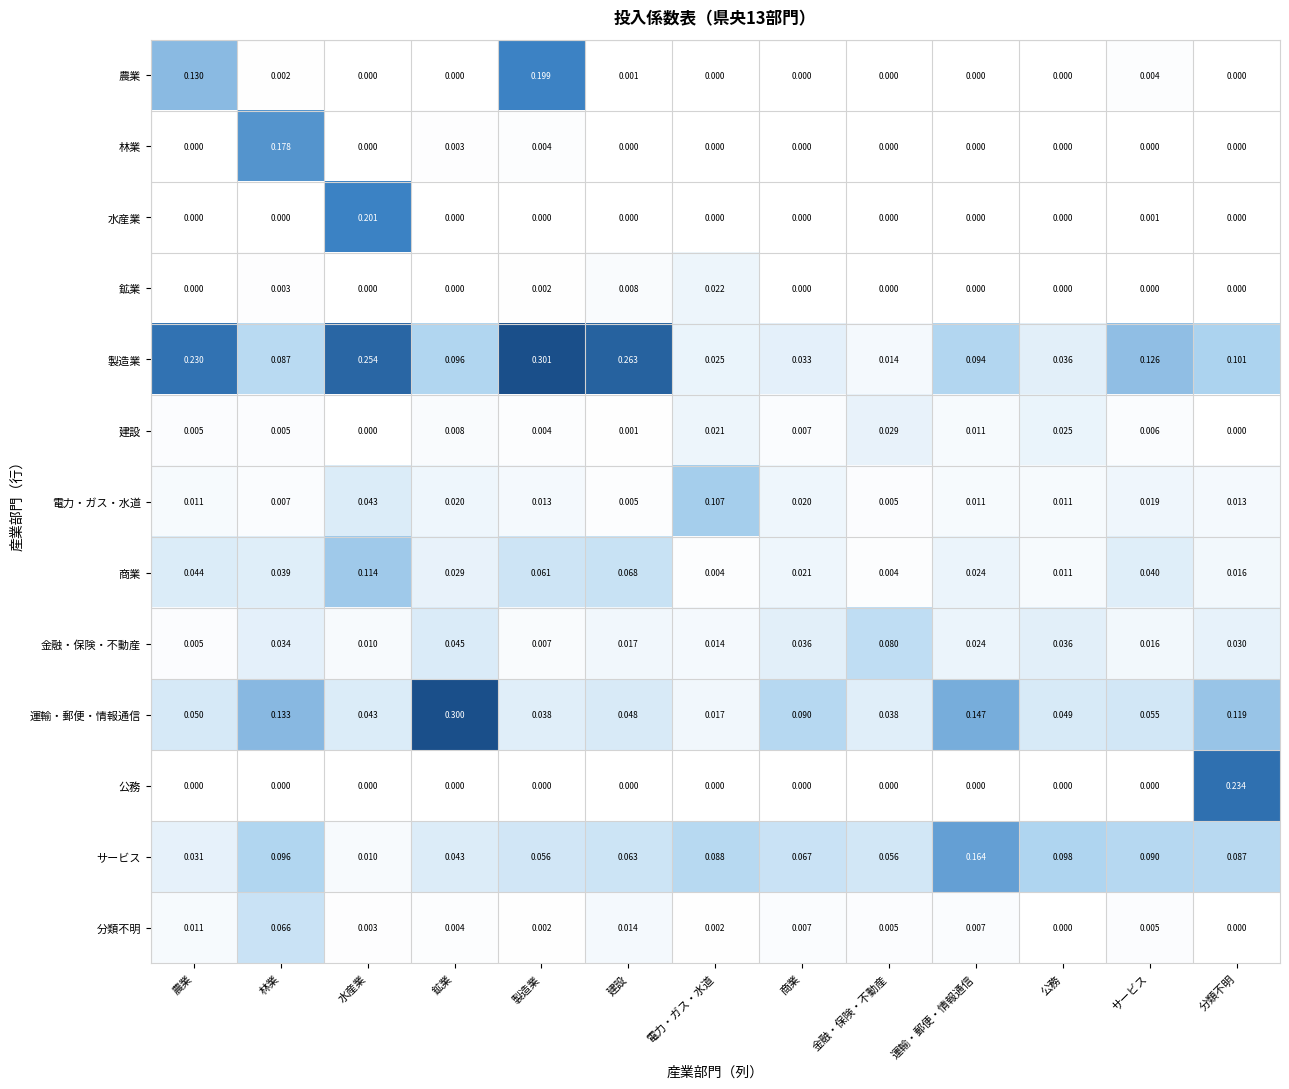

Rank the series by their maximum value, from highest to lowest.

製造業, 運輸・郵便・情報通信, 公務, 水産業, 農業, 林業, サービス, 商業, 電力・ガス・水道, 金融・保険・不動産, 分類不明, 建設, 鉱業